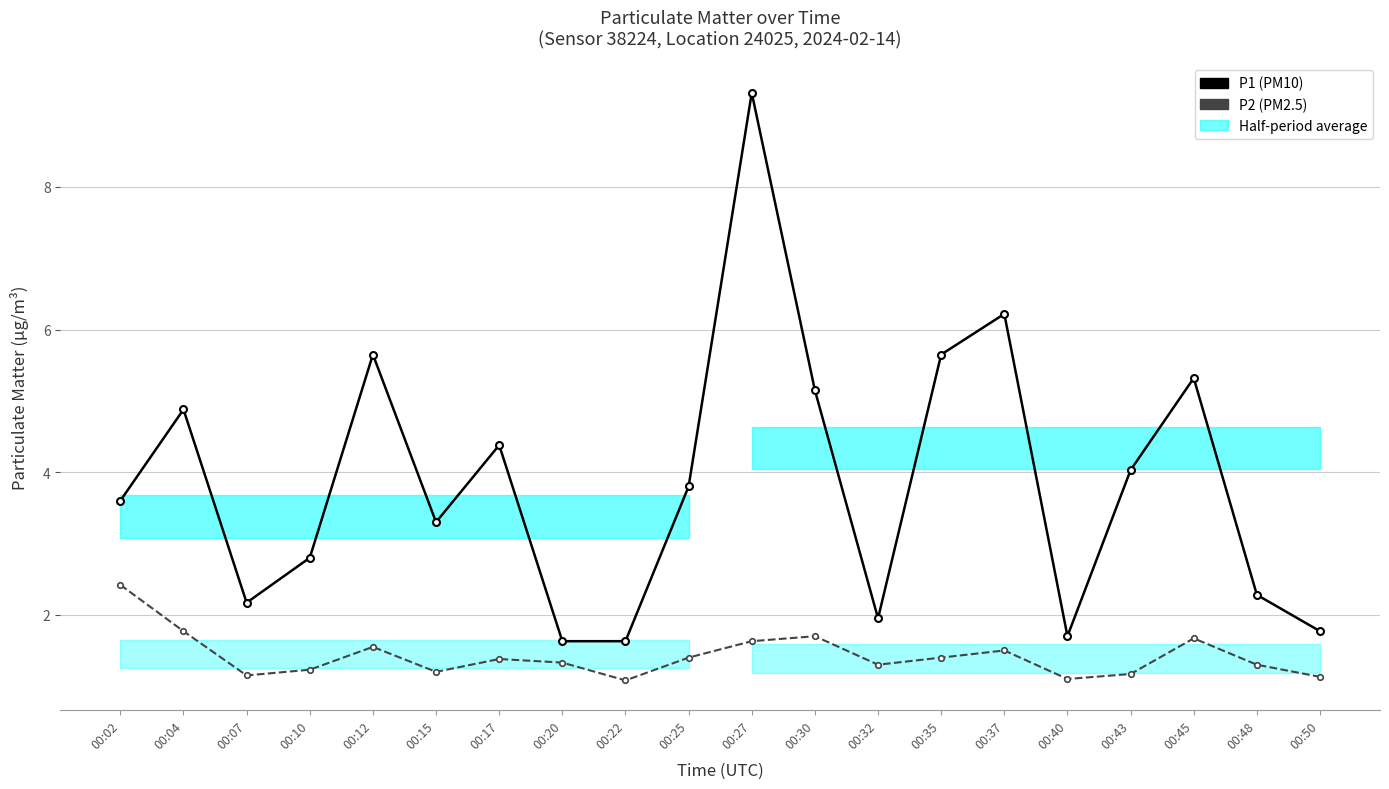

What is the sum of the P1 (PM10) values at 00:32 and 00:48?

4.2